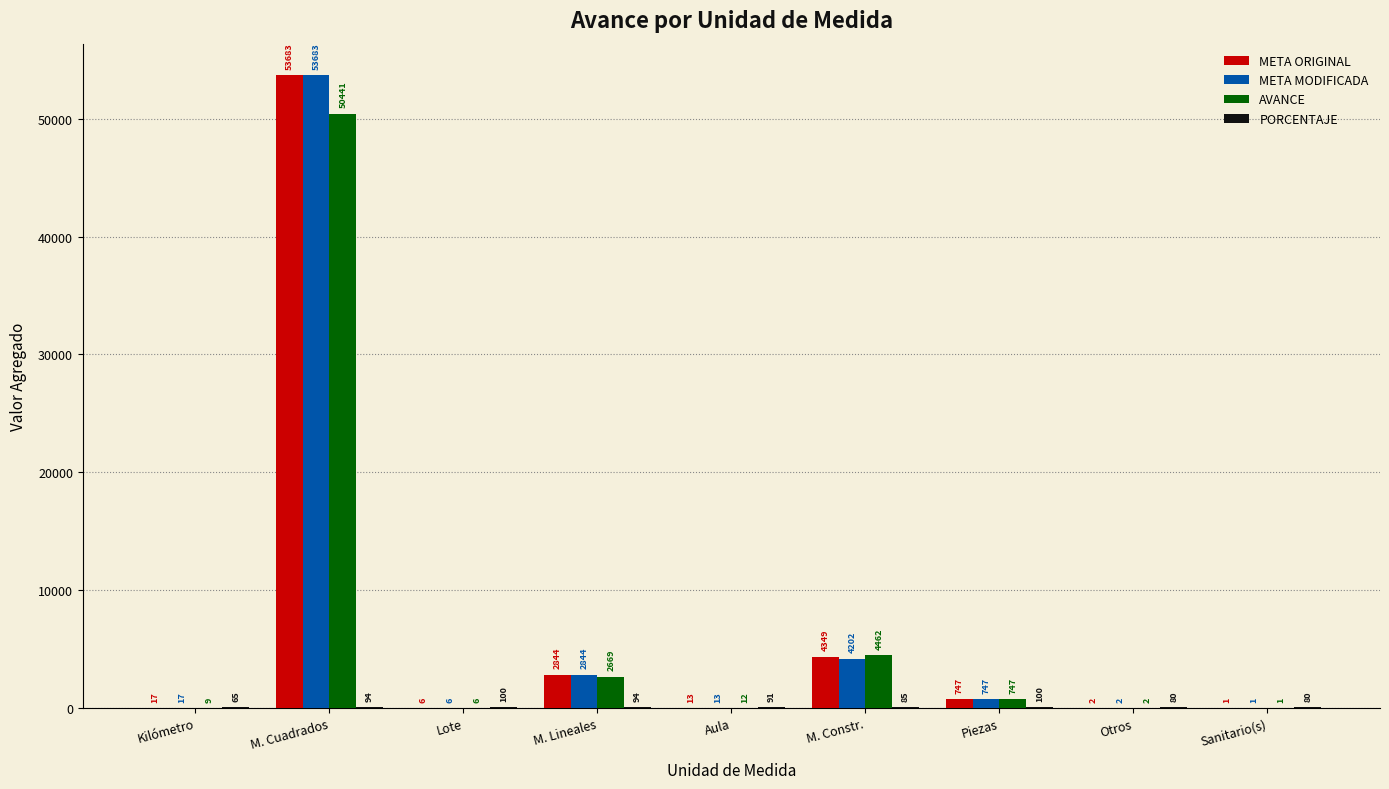

Is it true that AVANCE equals 0.8 at Sanitario(s)?

True